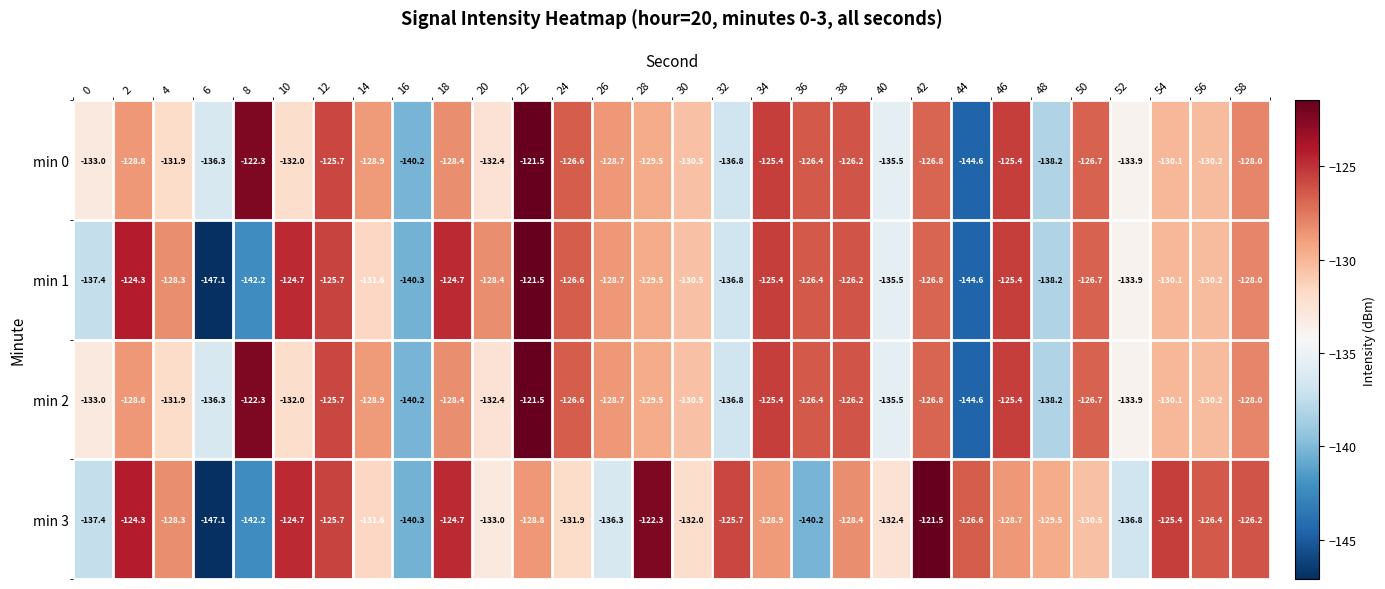

What is the difference between the second highest and minimum values in the min 1 series?

22.8